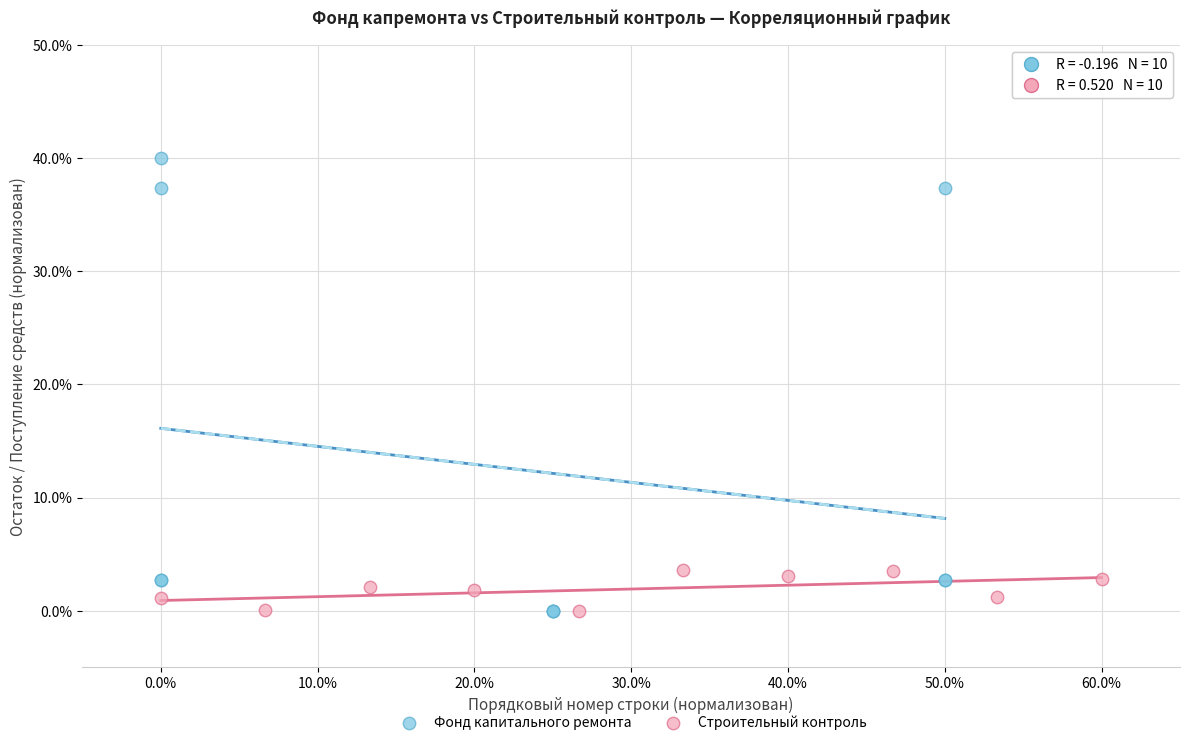

Which series has the largest Y range (max minus min)?

Фонд капитального ремонта